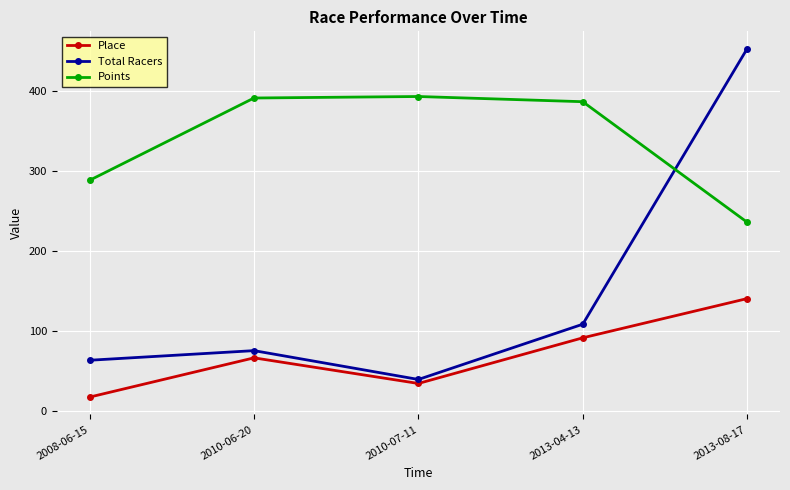

What is the sum of the Place values at 2010-07-11 and 2013-08-17?

176.0